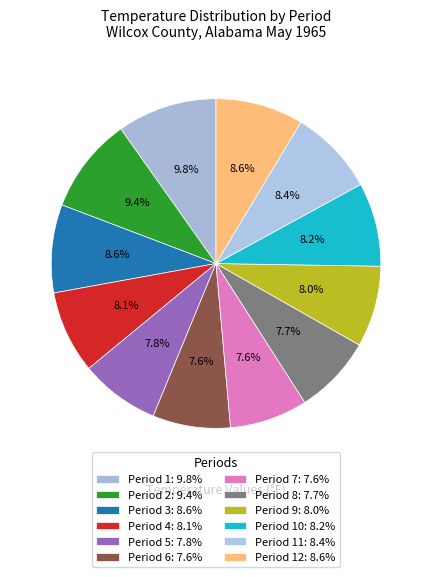

Count the number of slices in the pie.

12